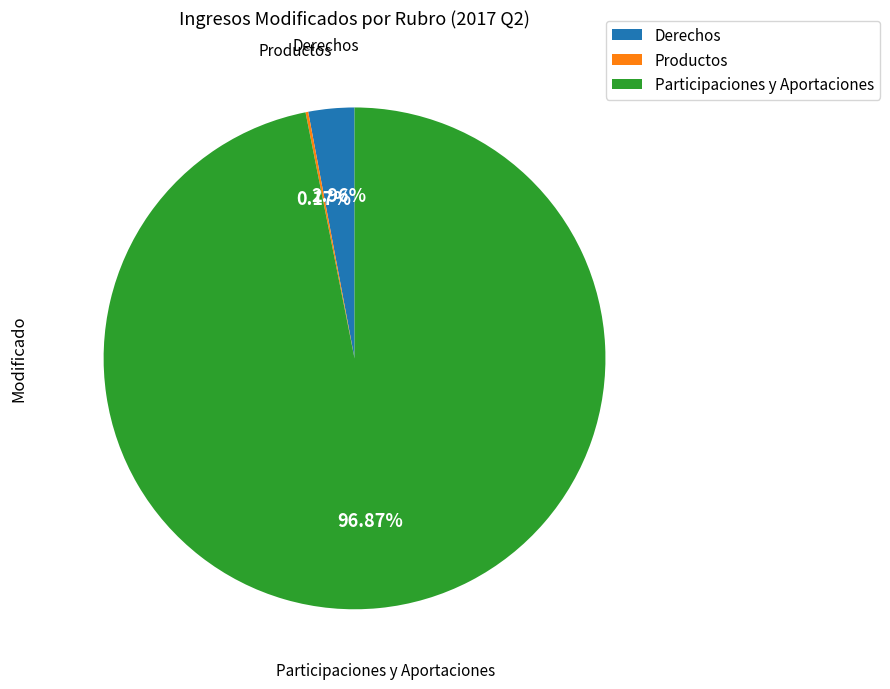

Is the sum of Participaciones y Aportaciones and Derechos greater than half?

Yes